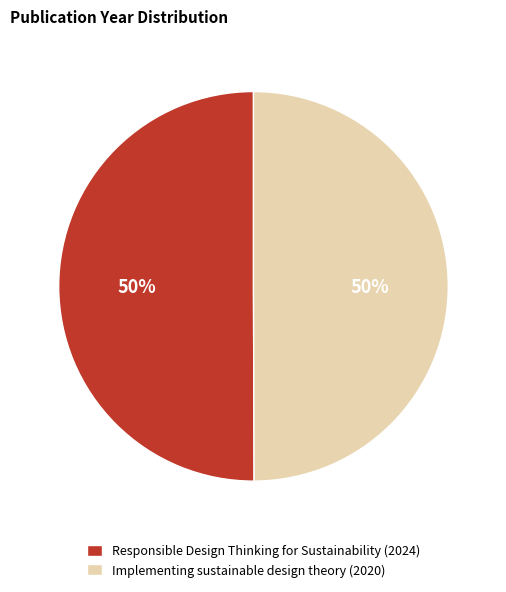

To the nearest percent, what portion does Responsible Design Thinking for Sustainability (2024) represent?

50%